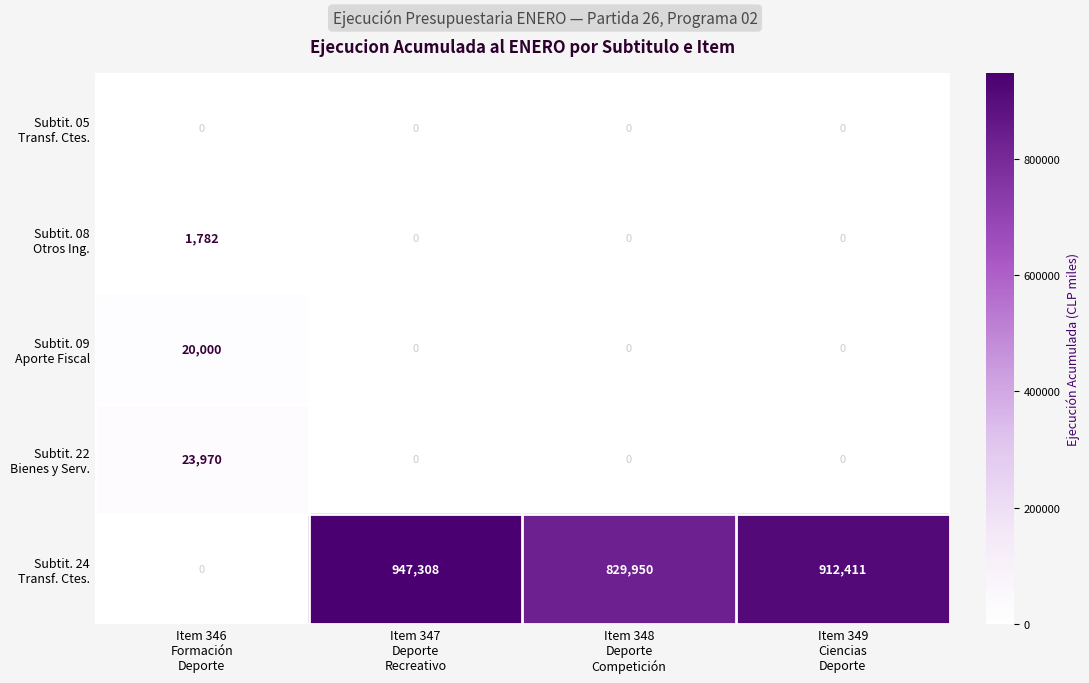

What is the greatest value displayed?

947308